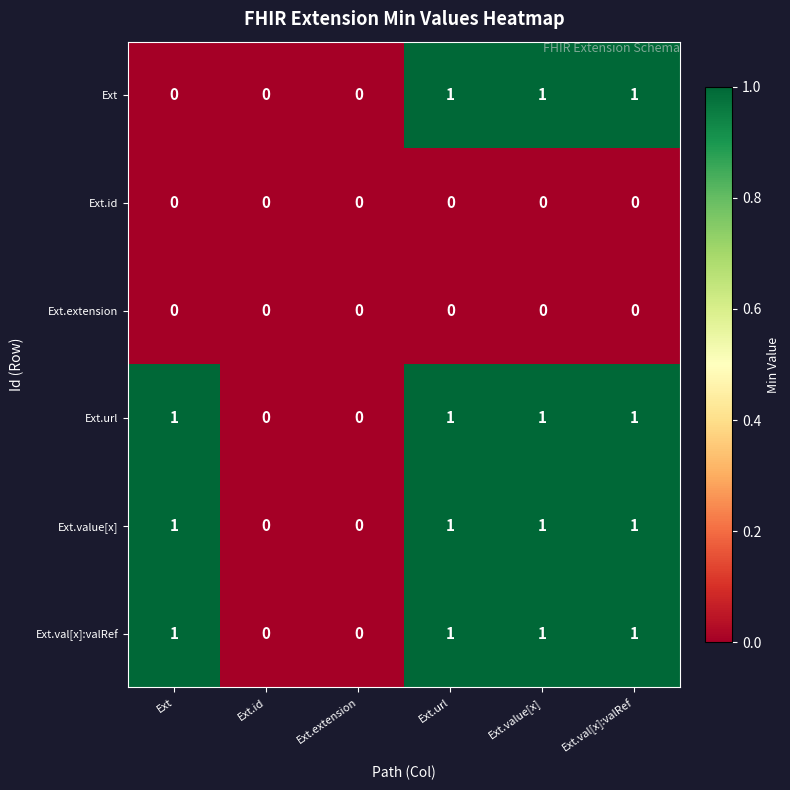

True or false: Ext.value[x] has a value of 2 at Ext.url.

False